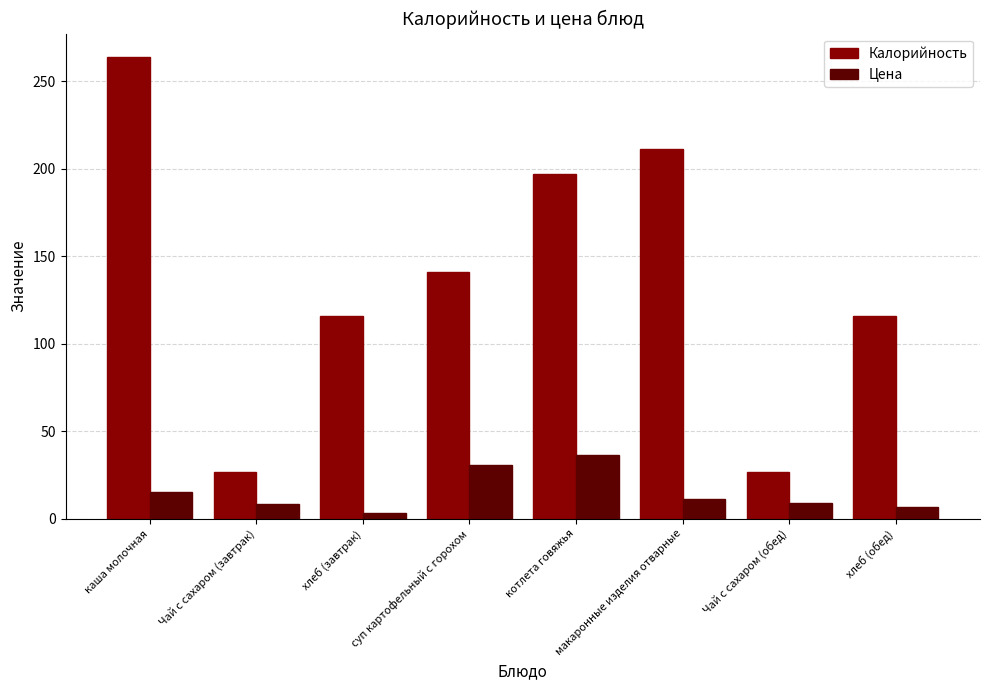

At хлеб (обед), list the series in order from smallest to largest.

Цена, Калорийность